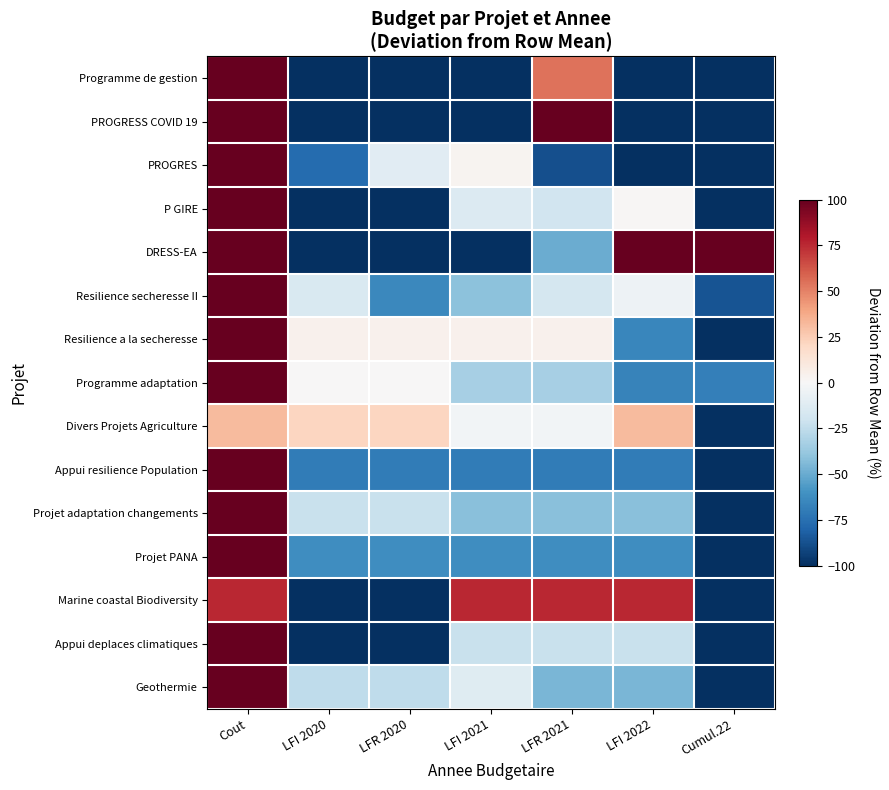

At which category is the sum across all series the highest?

Cout